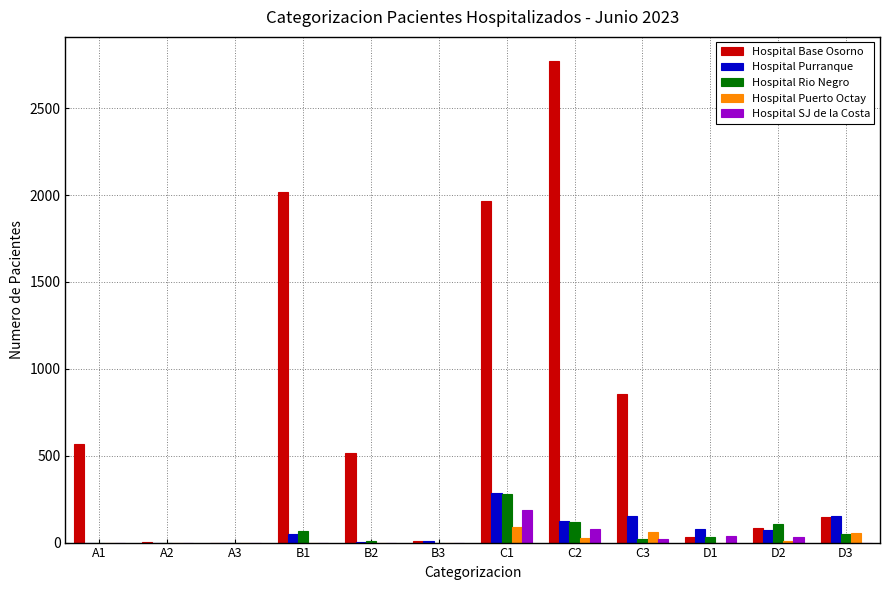

Where does the Hospital Rio Negro series first go above 31?

B1